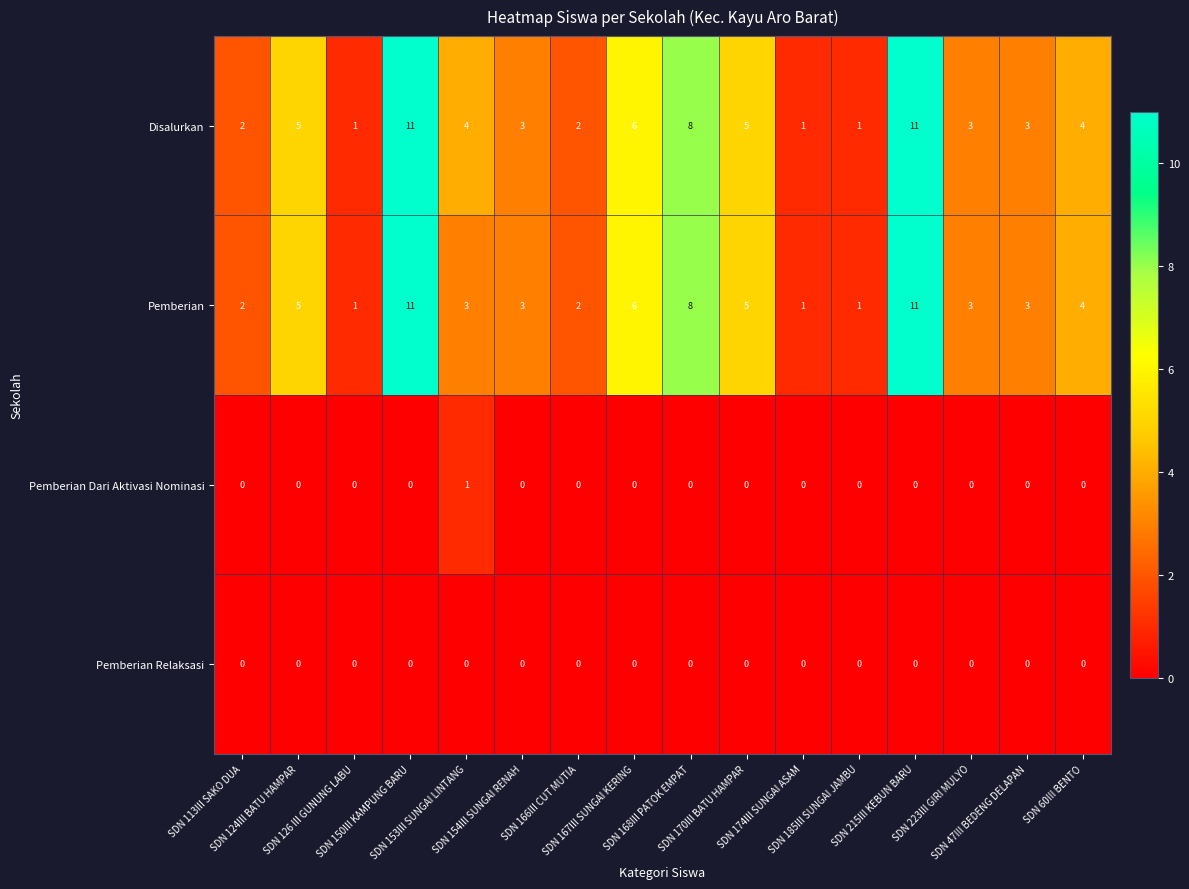

Count the number of categories in the chart.

16